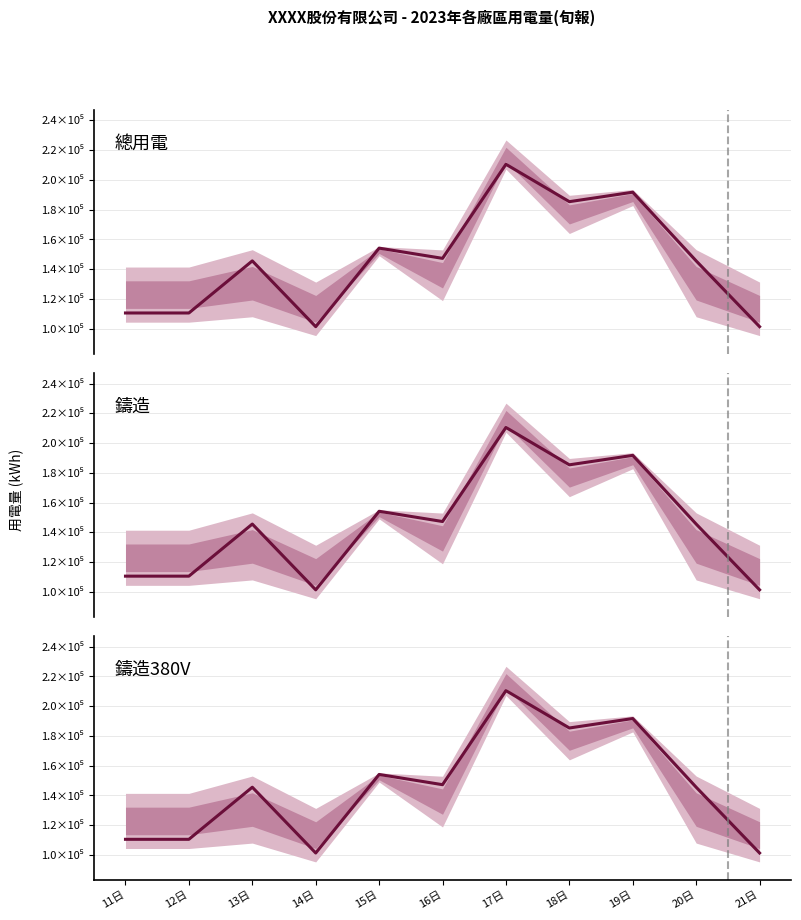

Where is 鑄造380V 2022/10 nearest to the value 155915?

15日